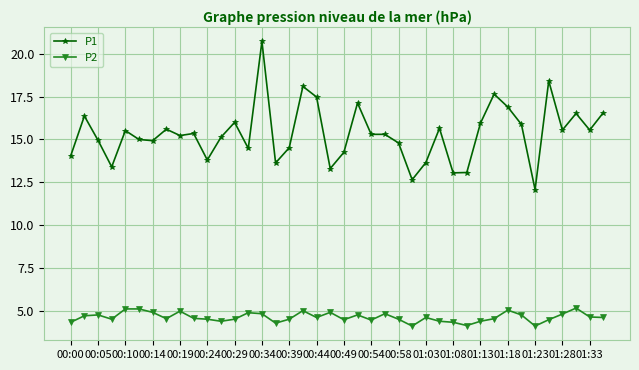

True or false: P1 and P2 intersect in this chart.

False